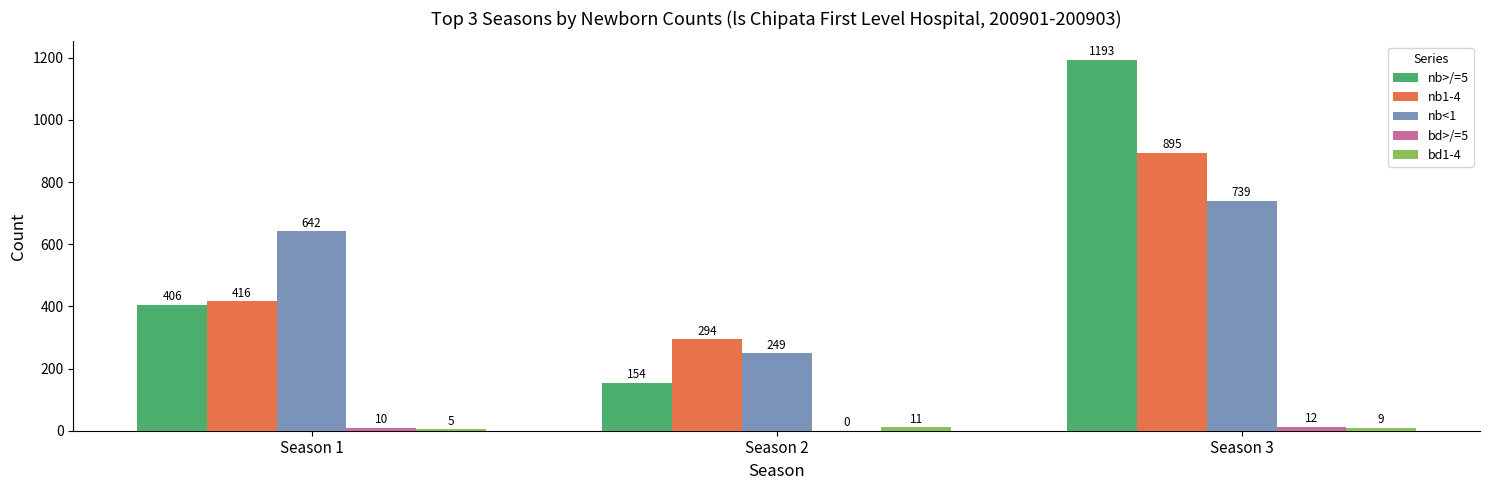

Which series has the largest total across all categories?

nb>/=5